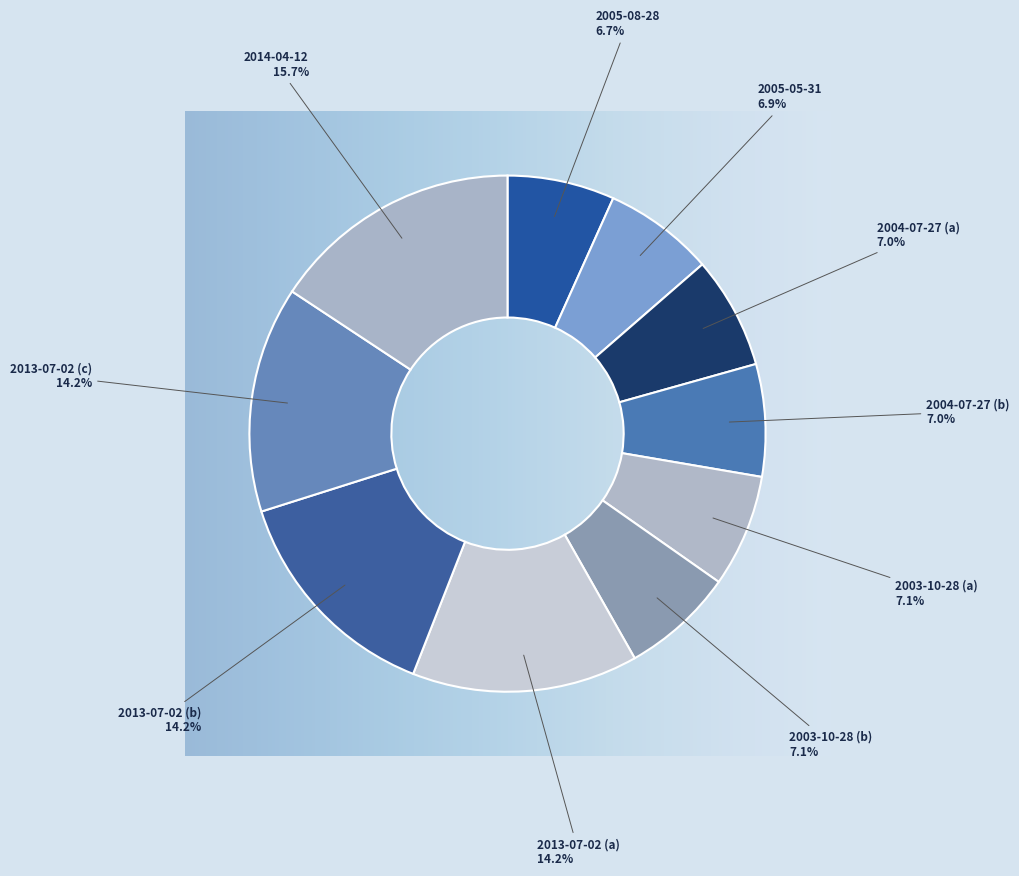

Which slice is the largest?

2014-04-12